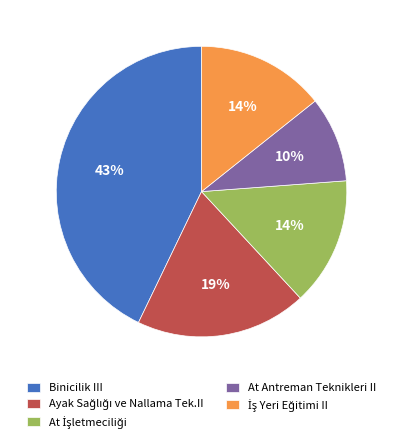

To the nearest percent, what is the difference between the largest and smallest slice percentages?

33%